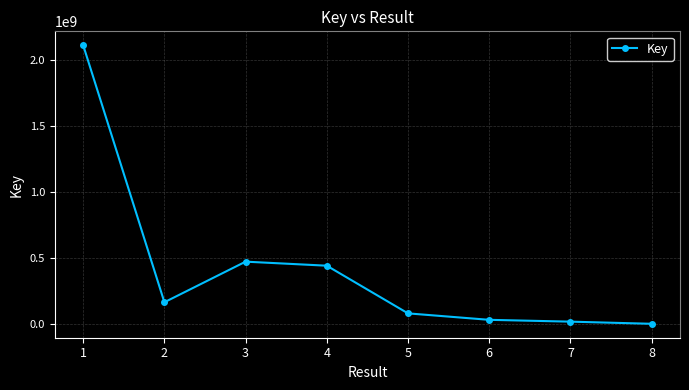

What is the minimum value shown in the chart?

332532